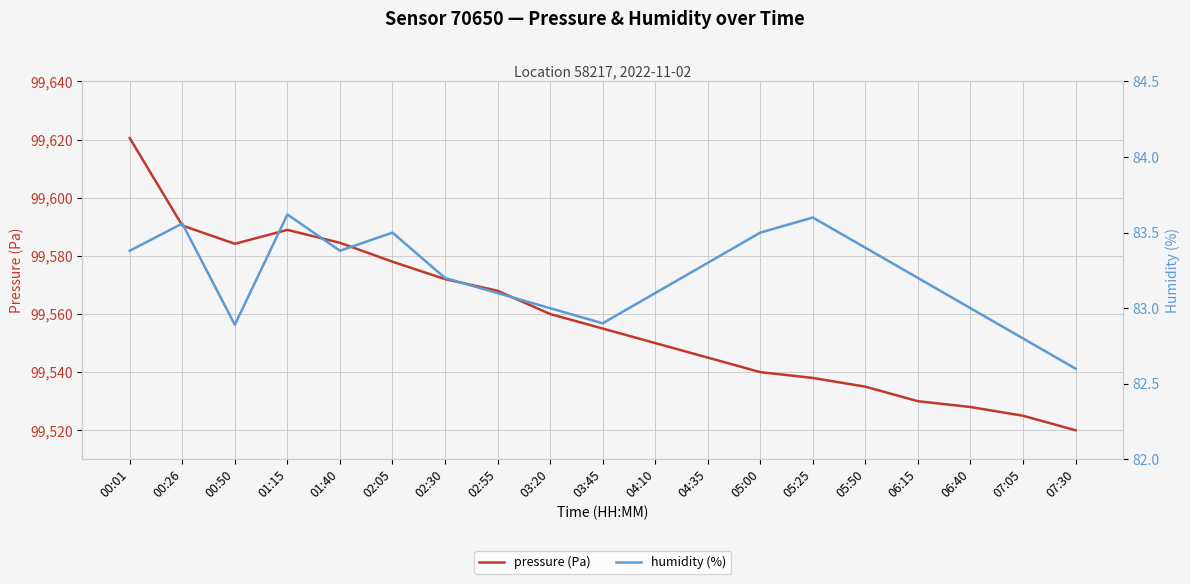

Reading right to left, list all the values displayed in this chart.

pressure (Pa): 99520.0	99525.0	99528.0	99530.0	99535.0	99538.0	99540.0	99545.0	99550.0	99555.0	99560.0	99568.0	99572.0	99578.0	99584.5	99588.9	99584.2	99590.4	99620.5
humidity (%): 82.6	82.8	83.0	83.2	83.4	83.6	83.5	83.3	83.1	82.9	83.0	83.1	83.2	83.5	83.4	83.6	82.9	83.6	83.4